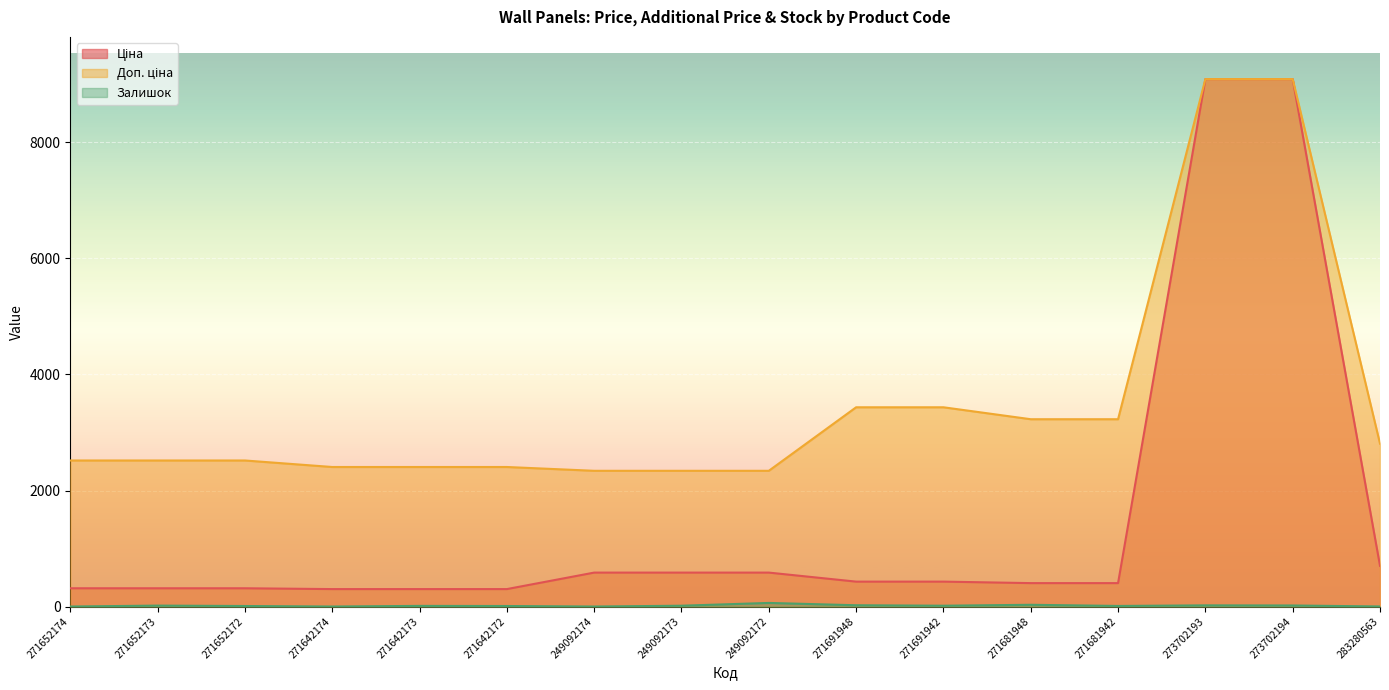

True or false: Залишок and Ціна intersect in this chart.

False